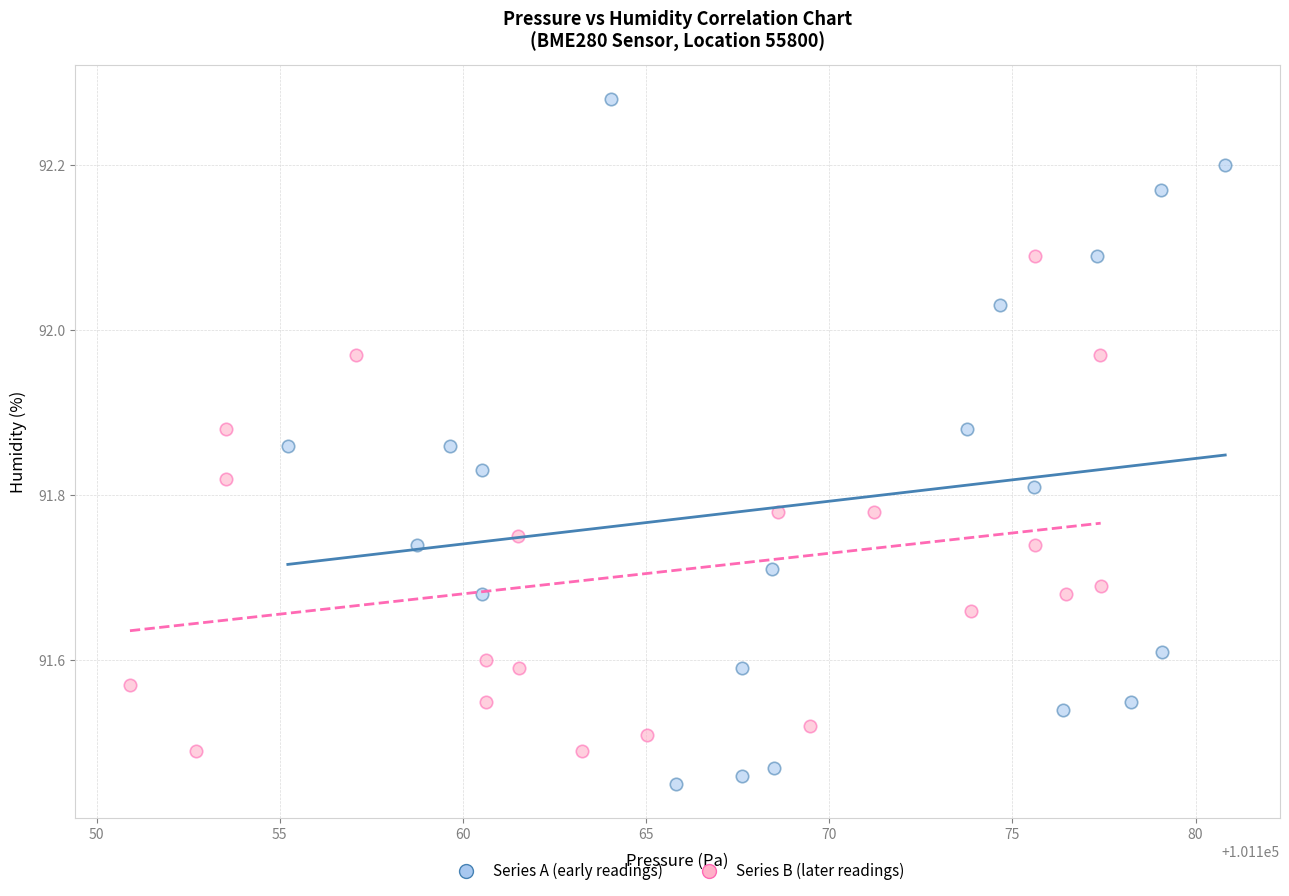

Which series reaches the minimum Y coordinate?

Series A (early readings)